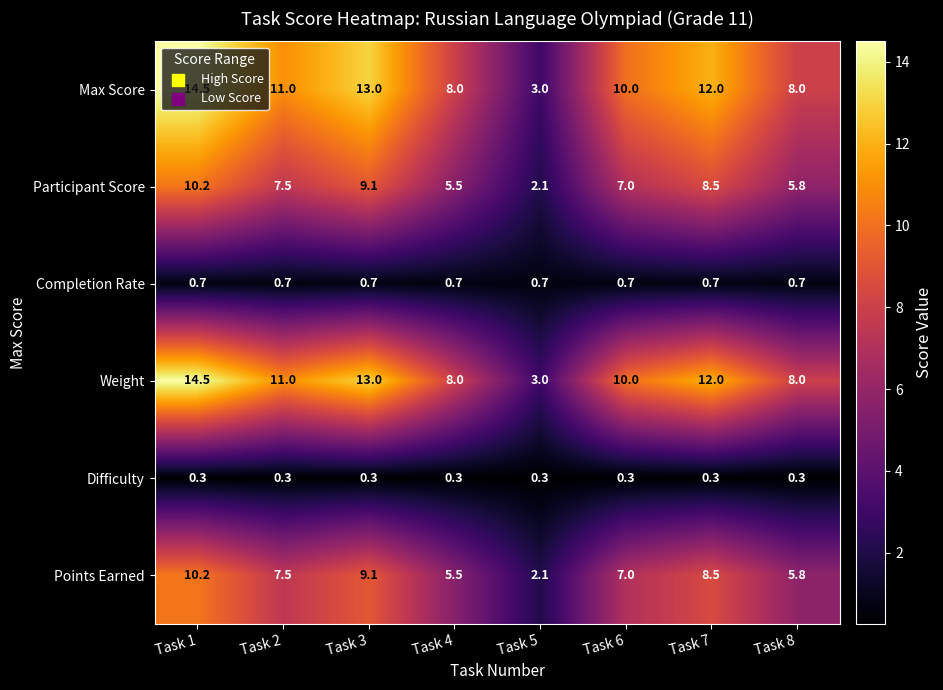

Which category has the lowest value in the Weight series?

Task 5